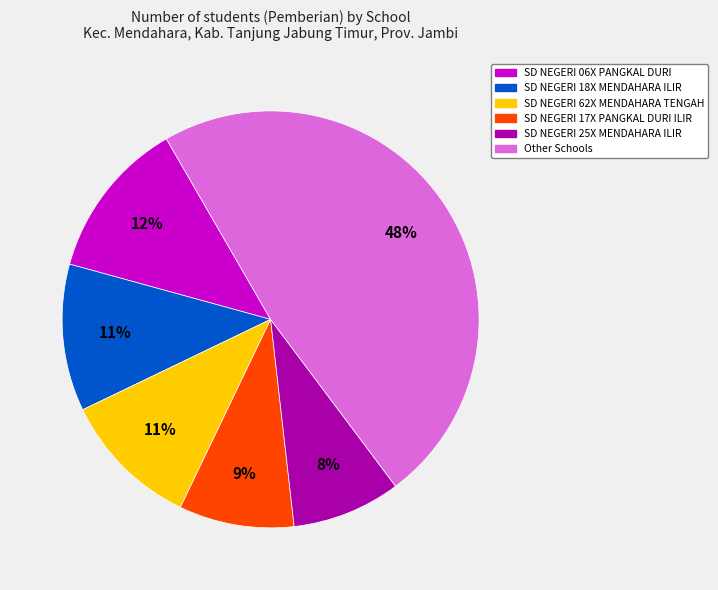

Does any single category account for the majority?

No